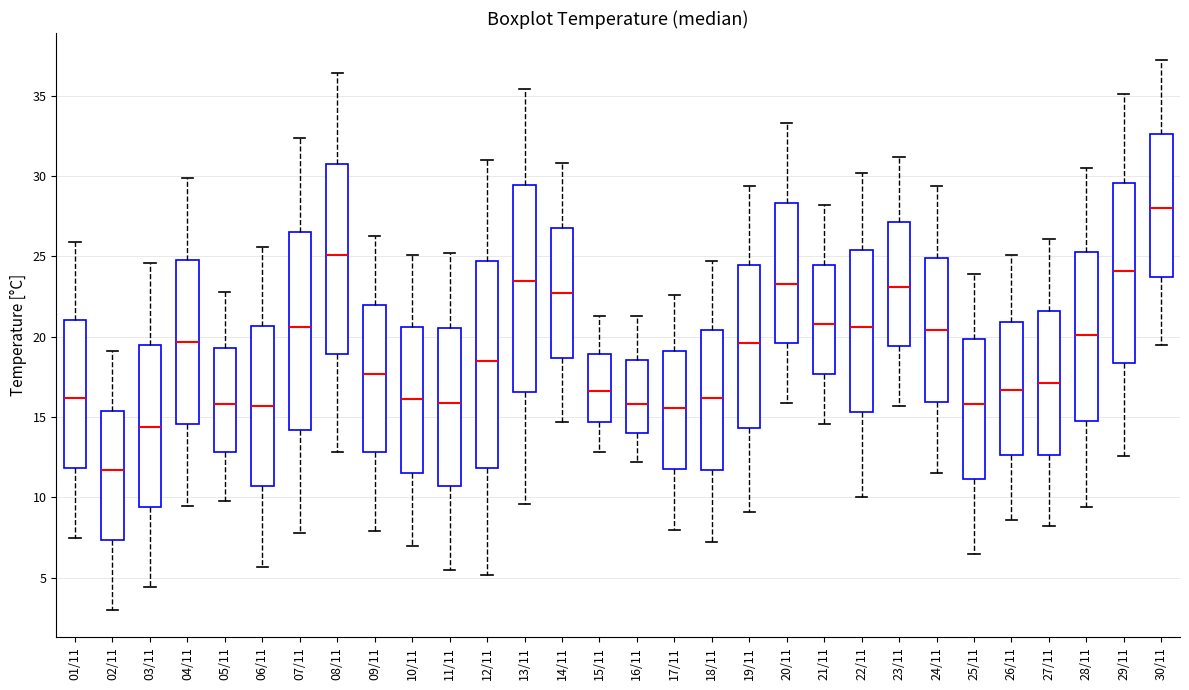

Reading left to right, transcribe this box plot: for each box, give where its median line is, the range the box spans, and where its two whiskers end, as read against the y-axis. The values are not printed on the chart, so give them approximately, as read against the axis.

01/11: median 16.0, box 12.0 to 21.0, whiskers 7.5 to 26.0
02/11: median 11.5, box 7.5 to 15.5, whiskers 3.0 to 19.0
03/11: median 14.5, box 9.5 to 19.5, whiskers 4.5 to 24.5
04/11: median 19.5, box 14.5 to 25.0, whiskers 9.5 to 30.0
05/11: median 16.0, box 13.0 to 19.5, whiskers 10.0 to 23.0
06/11: median 15.5, box 10.5 to 20.5, whiskers 5.5 to 25.5
07/11: median 20.5, box 14.0 to 26.5, whiskers 8.0 to 32.5
08/11: median 25.0, box 19.0 to 31.0, whiskers 13.0 to 36.5
09/11: median 17.5, box 13.0 to 22.0, whiskers 8.0 to 26.5
10/11: median 16.0, box 11.5 to 20.5, whiskers 7.0 to 25.0
11/11: median 16.0, box 10.5 to 20.5, whiskers 5.5 to 25.0
12/11: median 18.5, box 12.0 to 25.0, whiskers 5.0 to 31.0
13/11: median 23.5, box 16.5 to 29.5, whiskers 9.5 to 35.5
14/11: median 22.5, box 18.5 to 27.0, whiskers 14.5 to 31.0
15/11: median 16.5, box 14.5 to 19.0, whiskers 13.0 to 21.5
16/11: median 16.0, box 14.0 to 18.5, whiskers 12.0 to 21.5
17/11: median 15.5, box 12.0 to 19.0, whiskers 8.0 to 22.5
18/11: median 16.0, box 11.5 to 20.5, whiskers 7.0 to 24.5
19/11: median 19.5, box 14.5 to 24.5, whiskers 9.0 to 29.5
20/11: median 23.5, box 19.5 to 28.5, whiskers 16.0 to 33.5
21/11: median 21.0, box 17.5 to 24.5, whiskers 14.5 to 28.0
22/11: median 20.5, box 15.5 to 25.5, whiskers 10.0 to 30.0
23/11: median 23.0, box 19.5 to 27.0, whiskers 15.5 to 31.0
24/11: median 20.5, box 16.0 to 25.0, whiskers 11.5 to 29.5
25/11: median 16.0, box 11.0 to 20.0, whiskers 6.5 to 24.0
26/11: median 16.5, box 12.5 to 21.0, whiskers 8.5 to 25.0
27/11: median 17.0, box 12.5 to 21.5, whiskers 8.0 to 26.0
28/11: median 20.0, box 15.0 to 25.5, whiskers 9.5 to 30.5
29/11: median 24.0, box 18.5 to 29.5, whiskers 12.5 to 35.0
30/11: median 28.0, box 24.0 to 32.5, whiskers 19.5 to 37.0